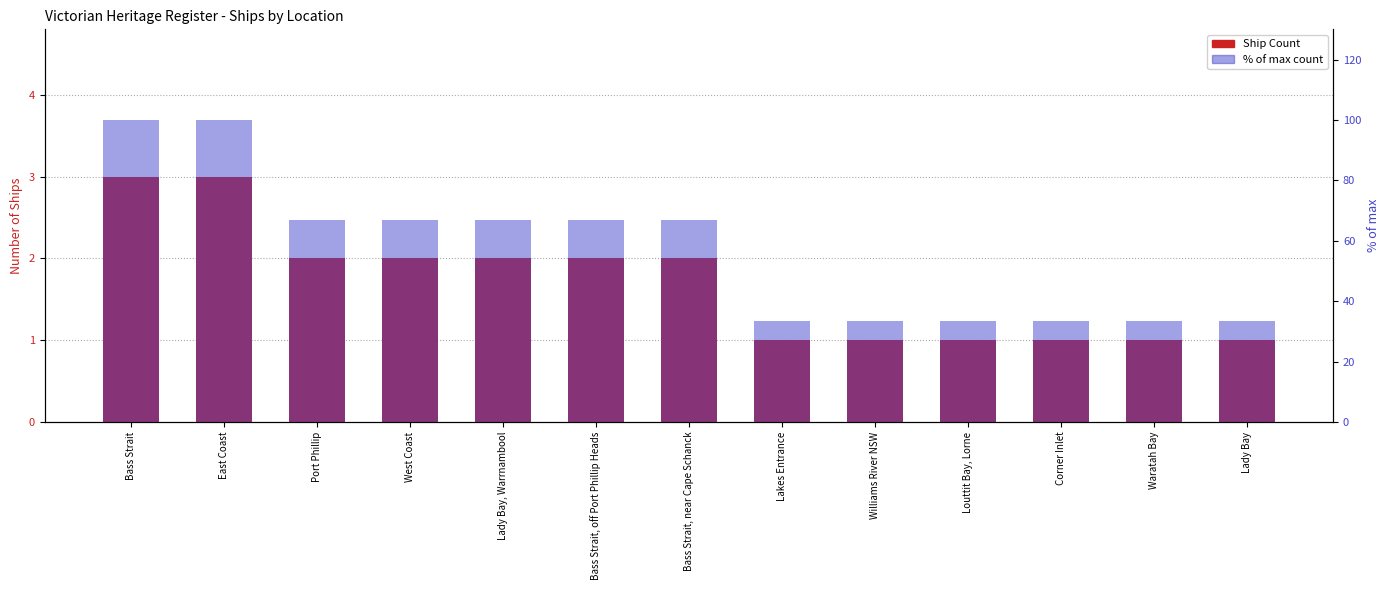

Between Williams River NSW and Louttit Bay, Lorne, which series saw the biggest shift?

Ship Count